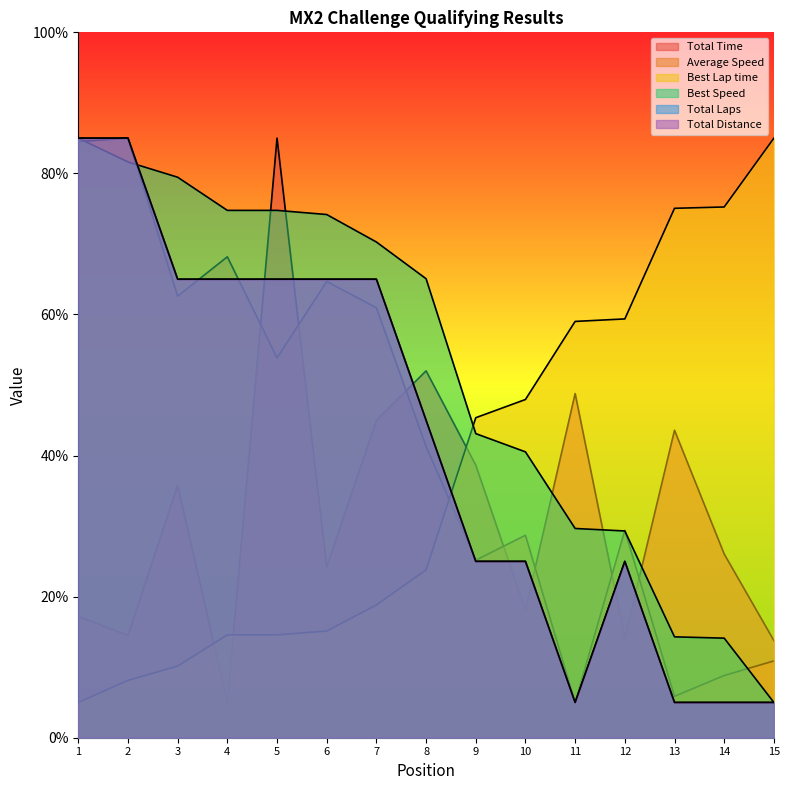

True or false: Best Lap time has a value of 15.1 at 6.

True